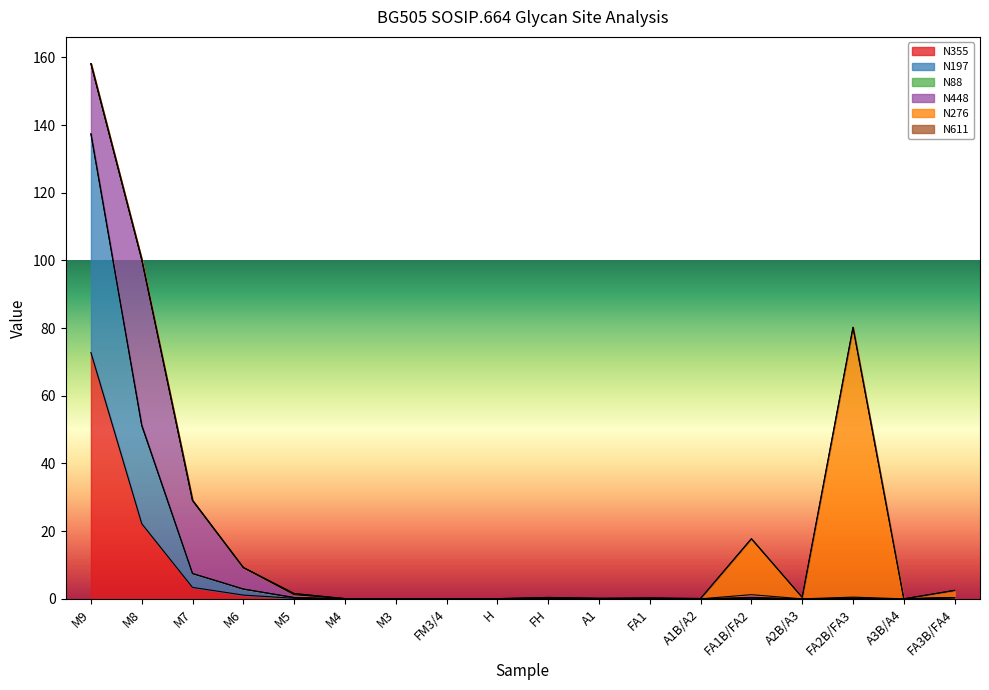

Which category has the lowest value in the N276 series?

M9